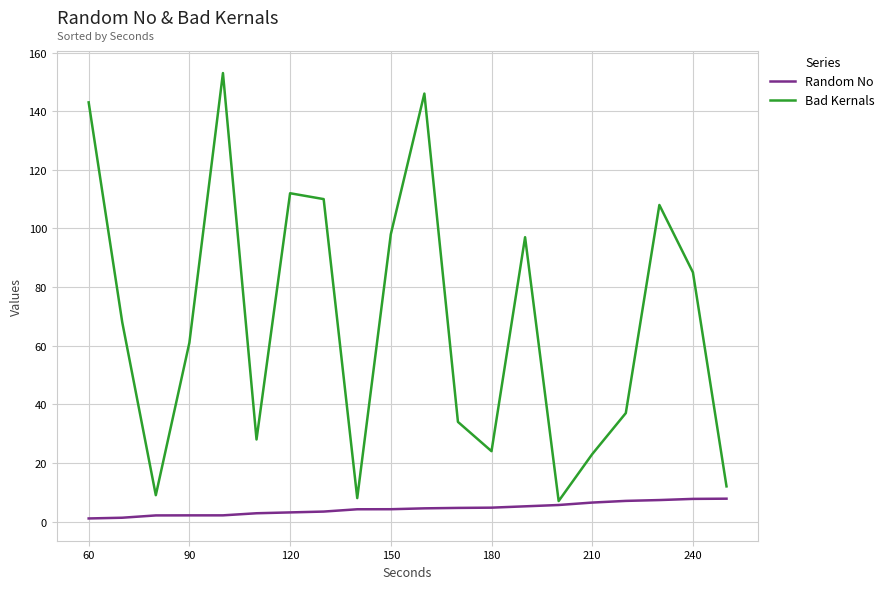

What is the minimum value for Bad Kernals?

7.0